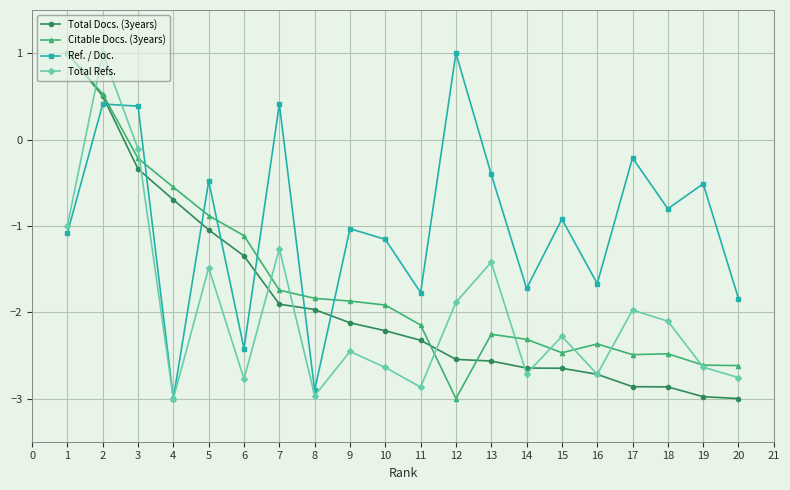

In Total Refs., how many points are higher than both neighbors (excluding endpoints)?

7